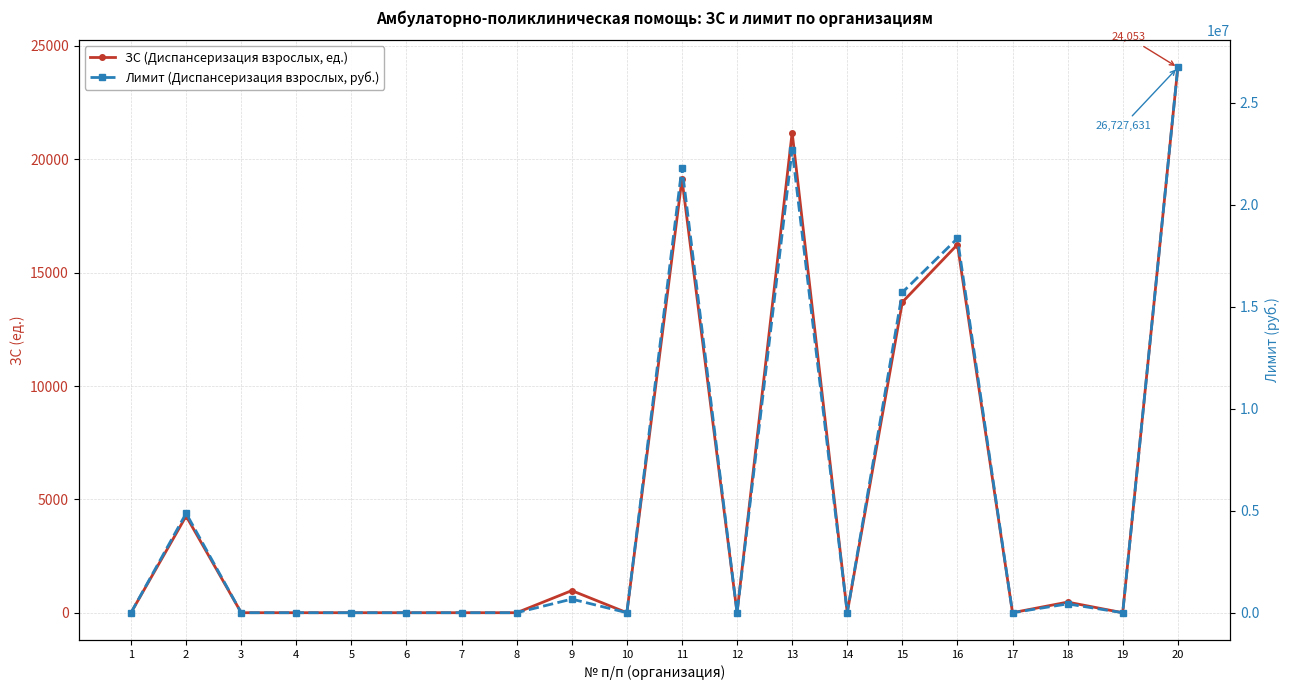

Reading right to left, list all the values displayed in this chart.

ЗС (Диспансеризация взрослых, ед.): 24053	0	468	0	16240	13699	0	21183	0	19125	0	975	0	0	0	0	0	0	4264	0
Лимит (Диспансеризация взрослых, руб.): 26727631	0	431527	0	18347622	15700064	0	22690676	0	21822873	0	667052	0	0	0	0	0	0	4872726	0